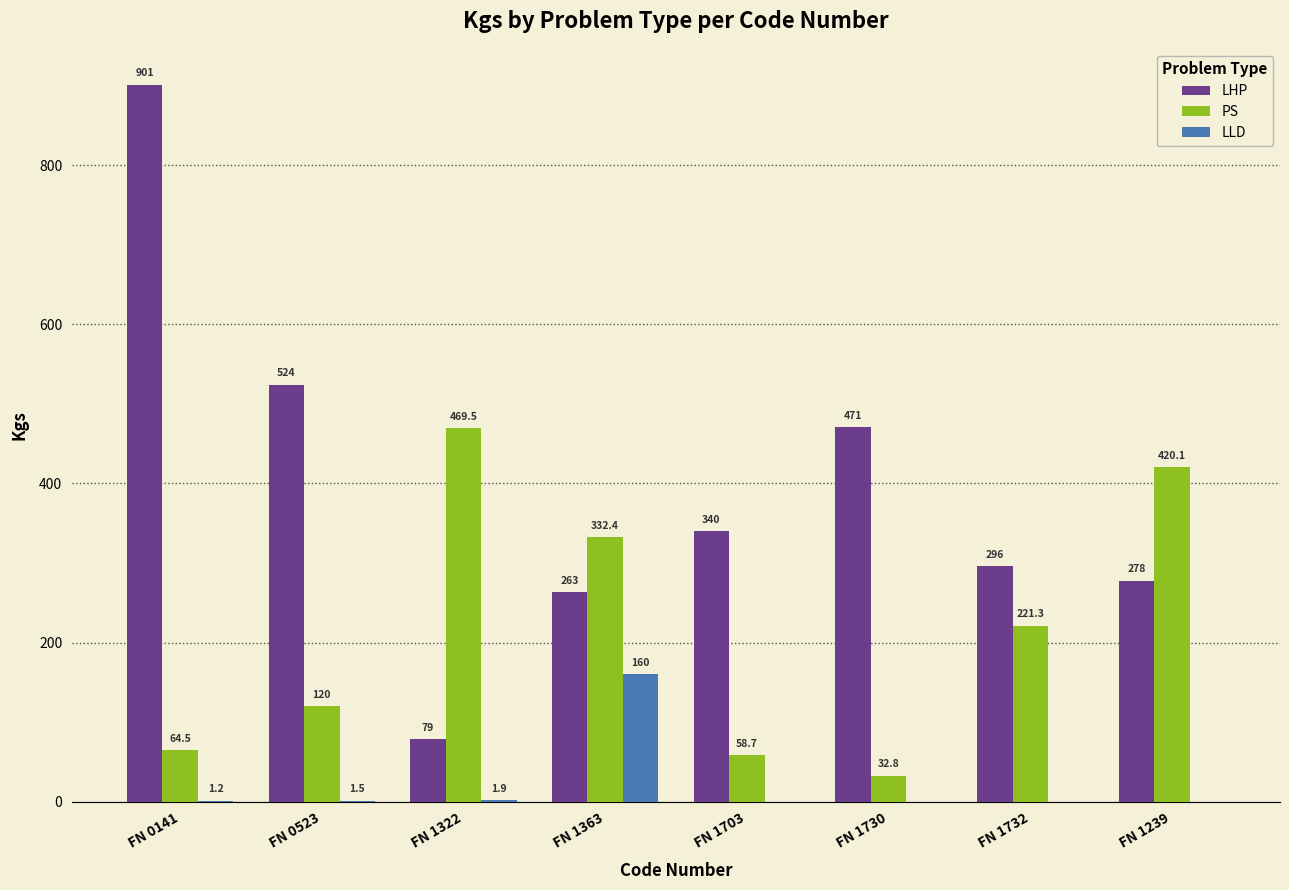

Between FN 0141 and FN 1322, which series saw the biggest shift?

LHP